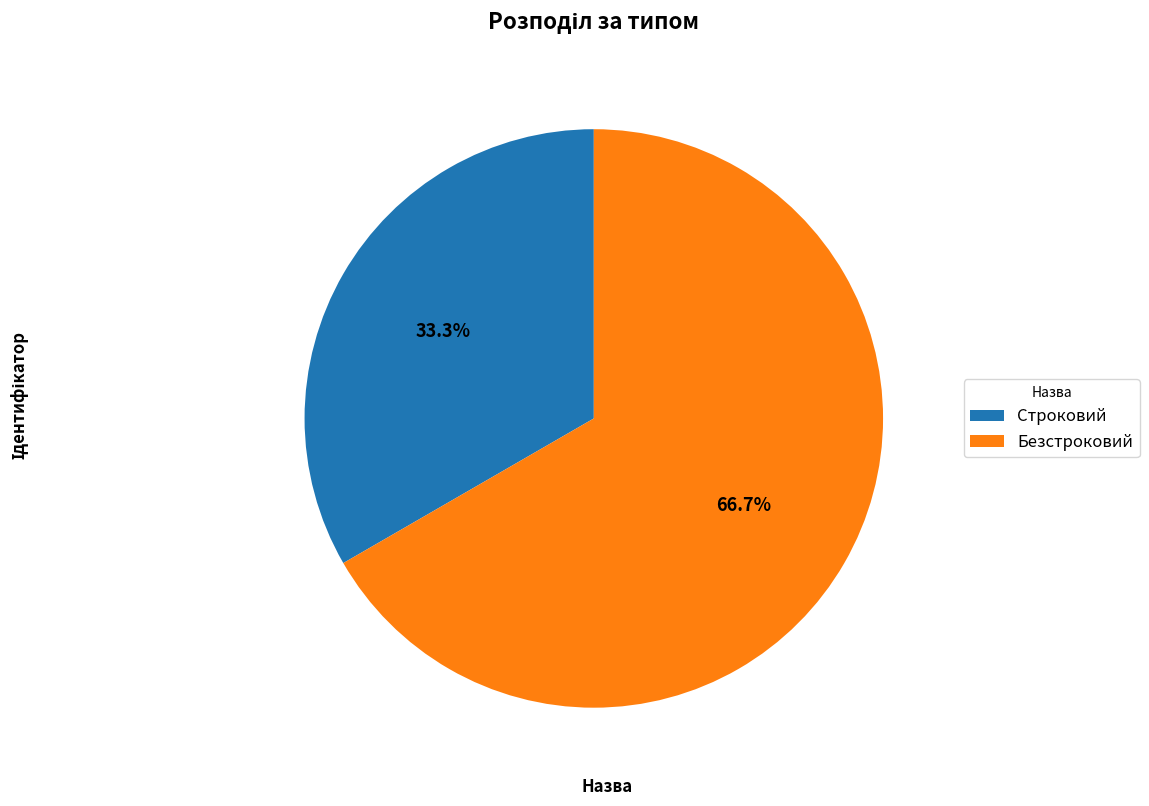

Combined, do Строковий and Безстроковий account for over 50%?

Yes